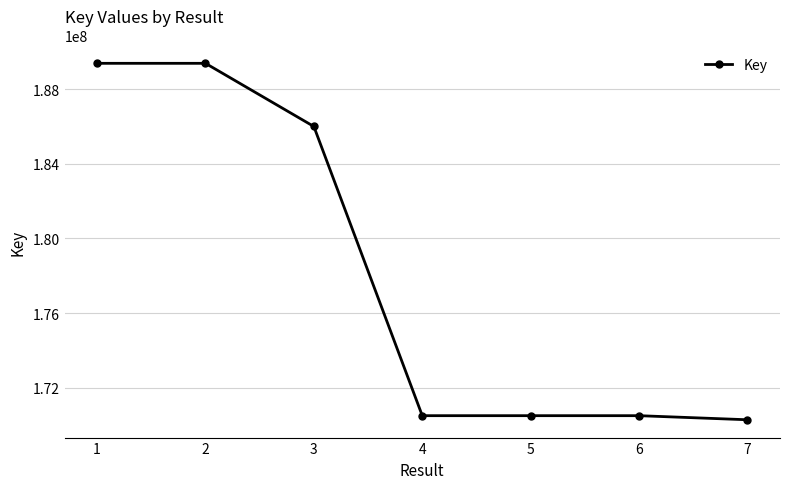

Where does the data first go above 170505315?

1